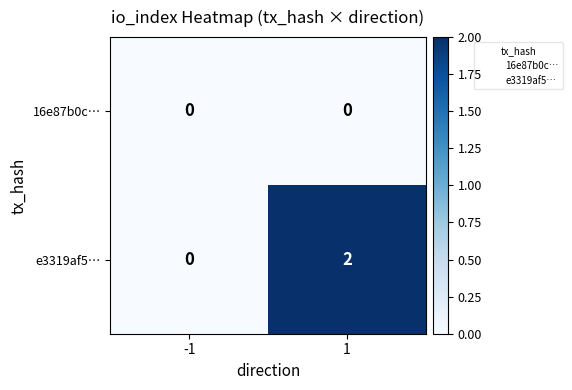

True or false: e3319af5… has a value of 2 at 1.

True